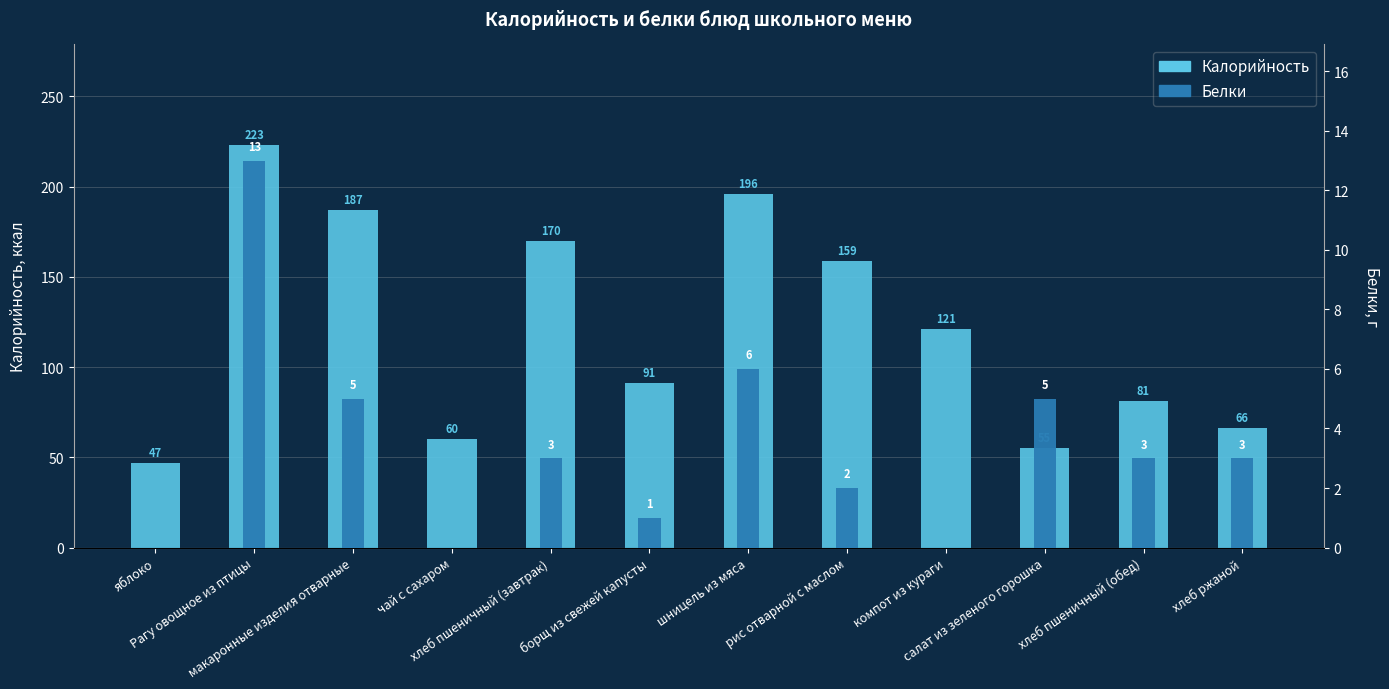

How many groups of bars are there?

12